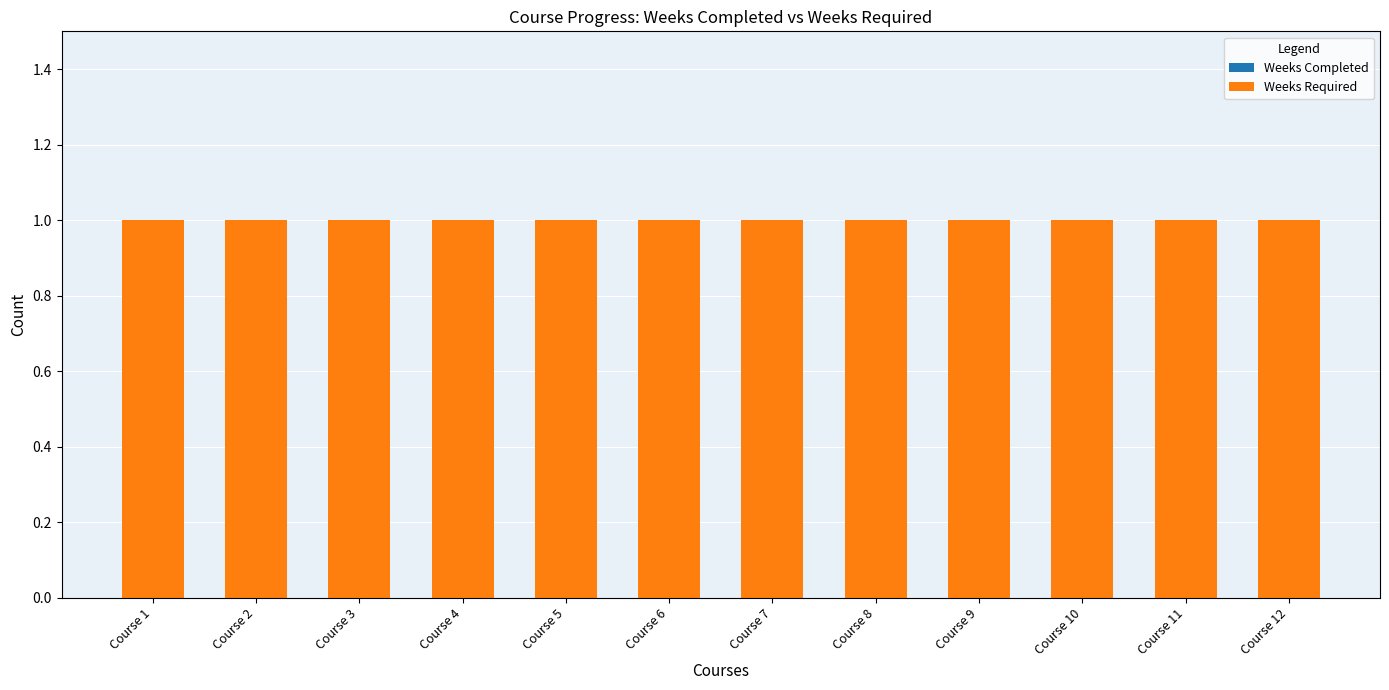

Which category has the lowest value in the Weeks Completed series?

Course 1